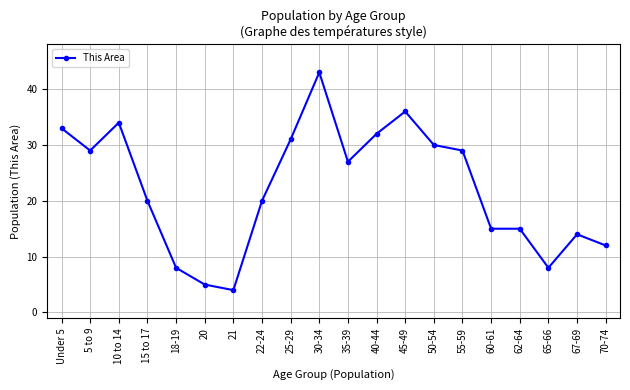

What is the label of the 7th point from the left?

21